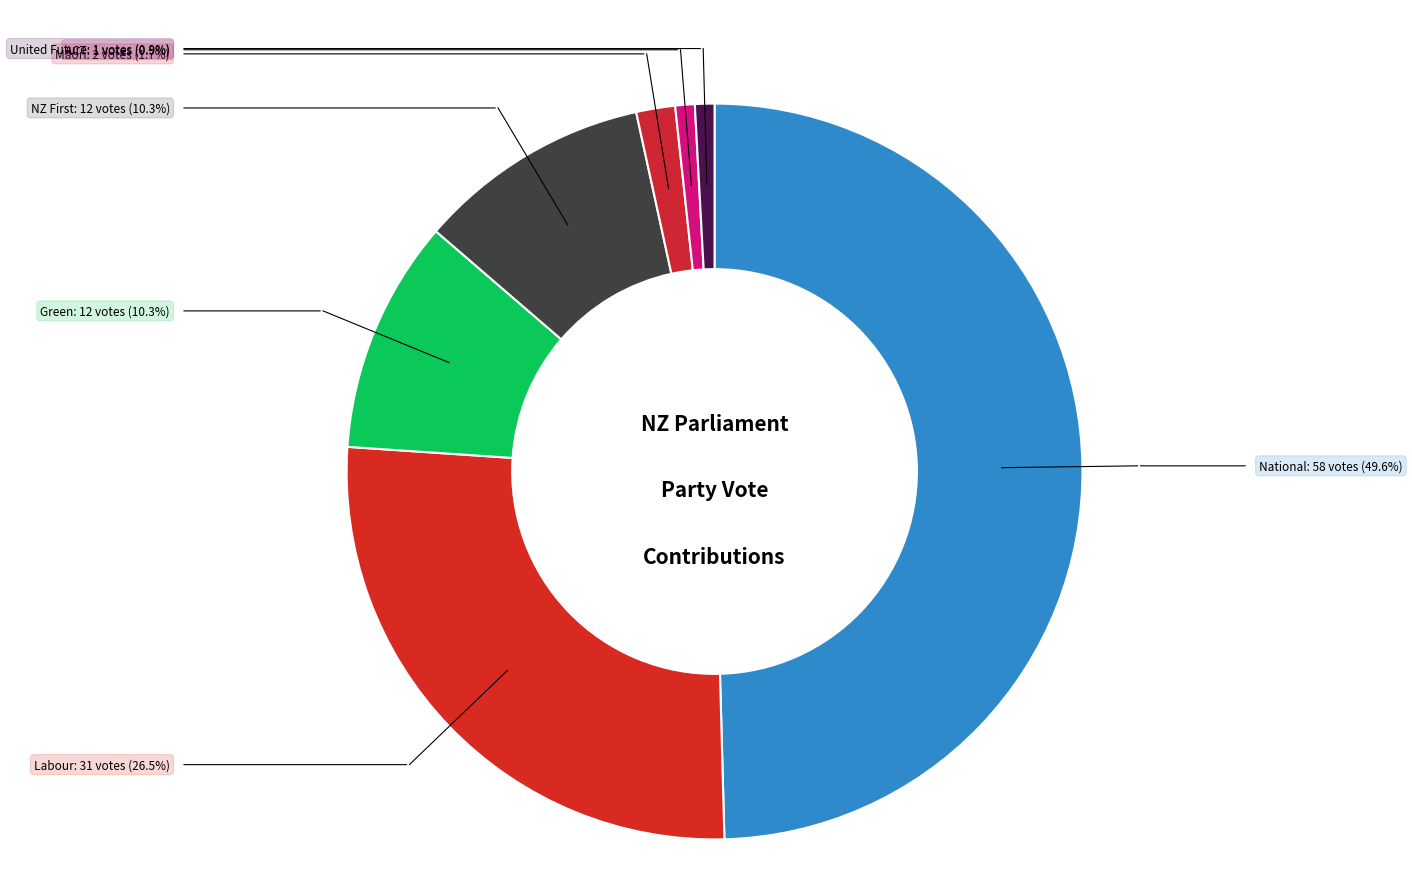

Which slice is the largest?

National